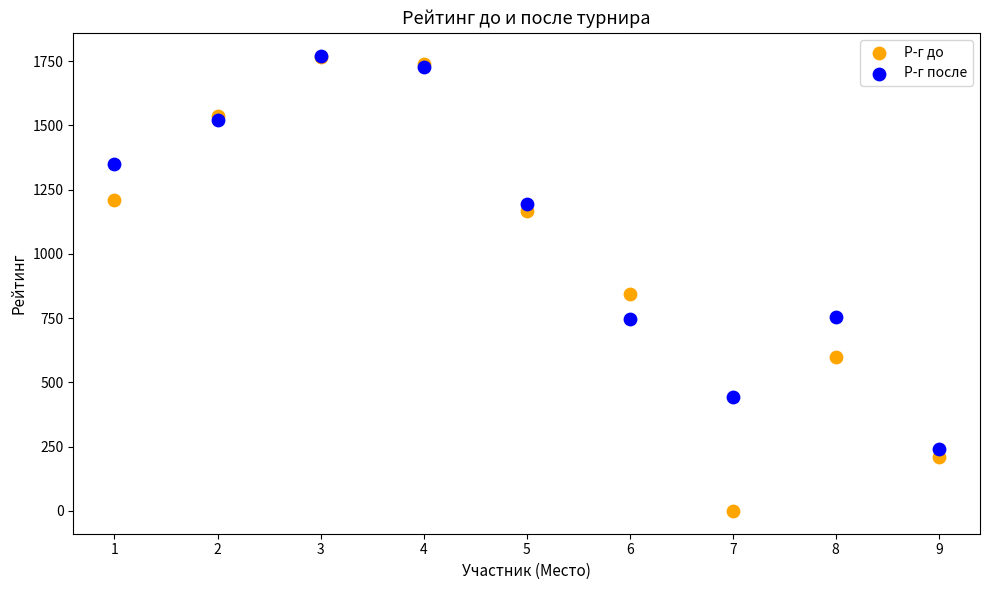

Which series reaches the minimum Y coordinate?

Р-г до